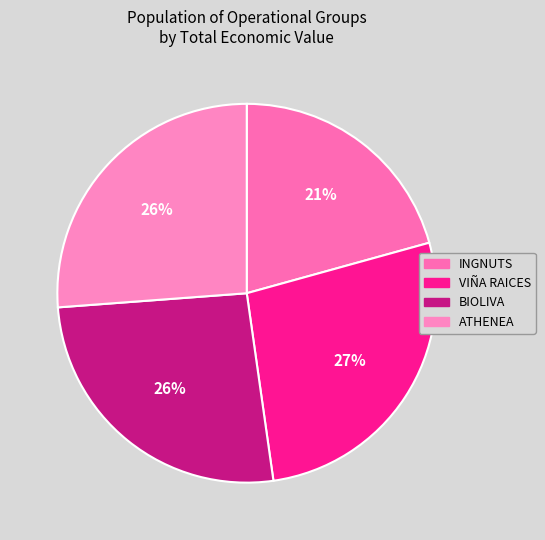

The ATHENEA slice represents 26% of the pie. True or false?

True